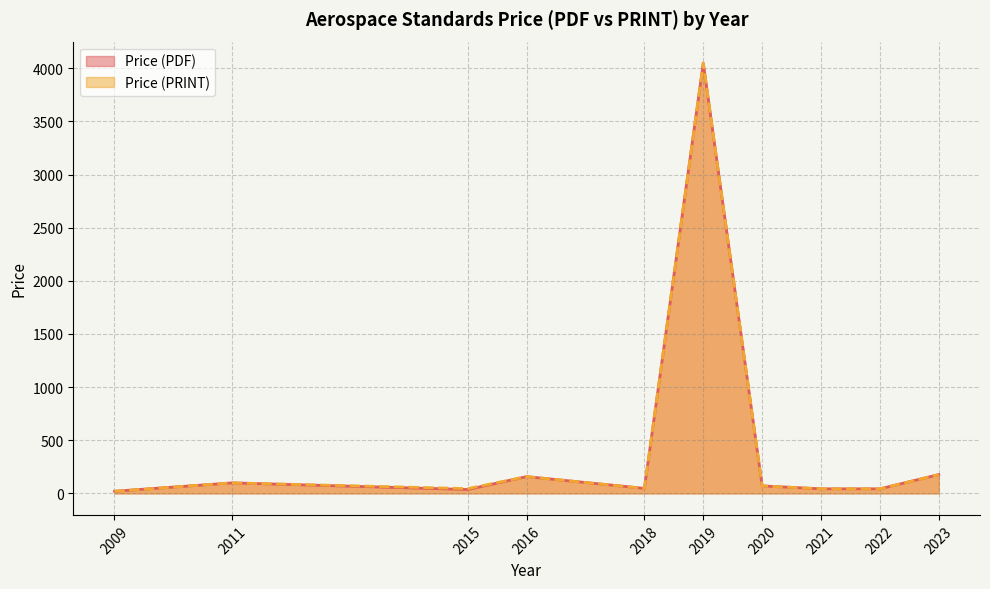

At which category does Price (PRINT) reach its first local valley?

2015